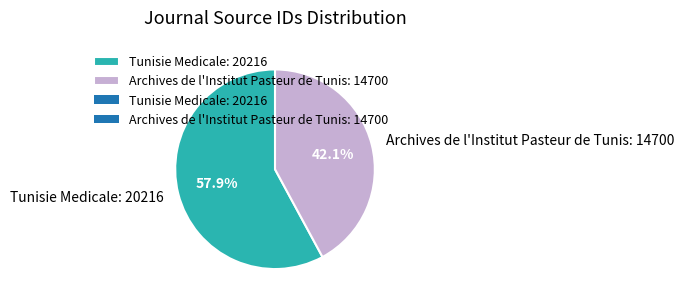

Which category has the biggest portion of the pie?

Tunisie Medicale